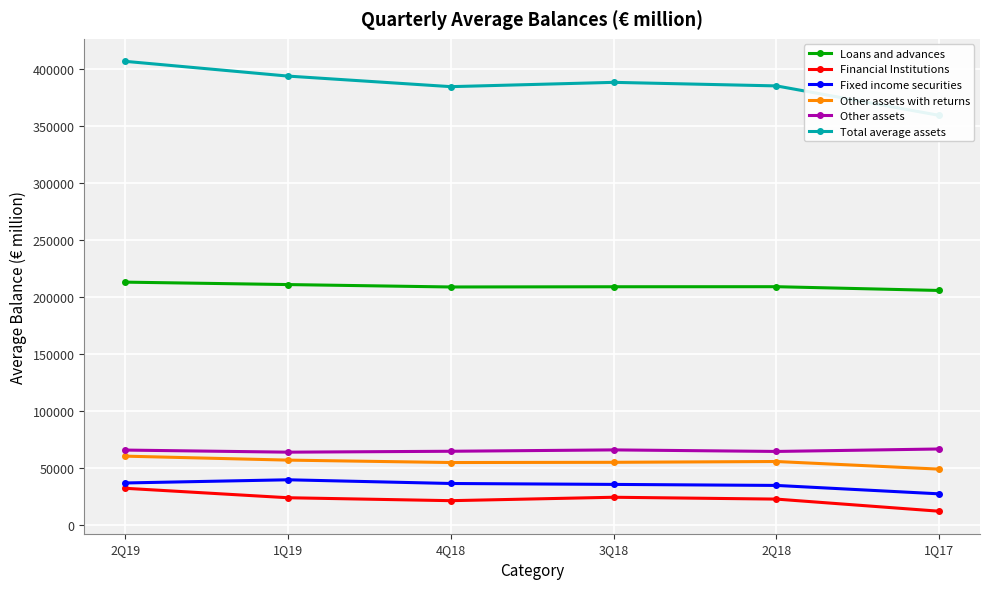

What is the difference between the highest and lowest values at 2Q18?

362795